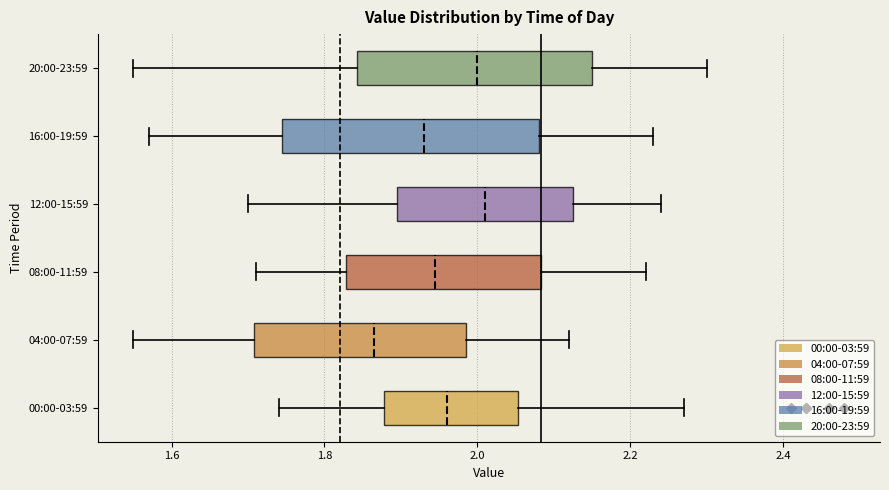

Which box is the widest, from its left edge to its right edge?

16:00-19:59